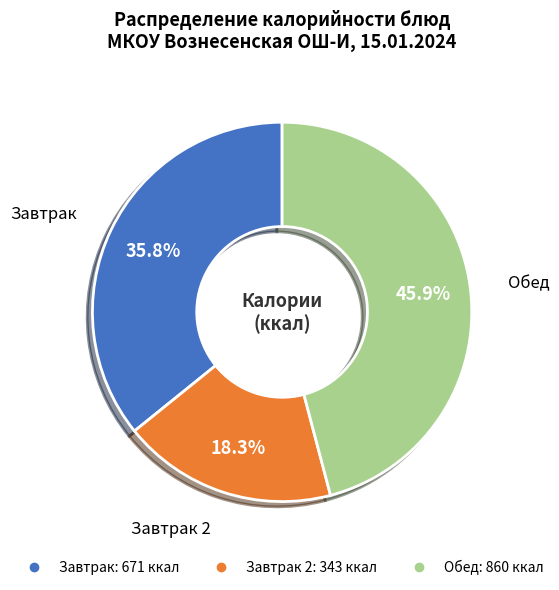

How many segments does this pie chart have?

3